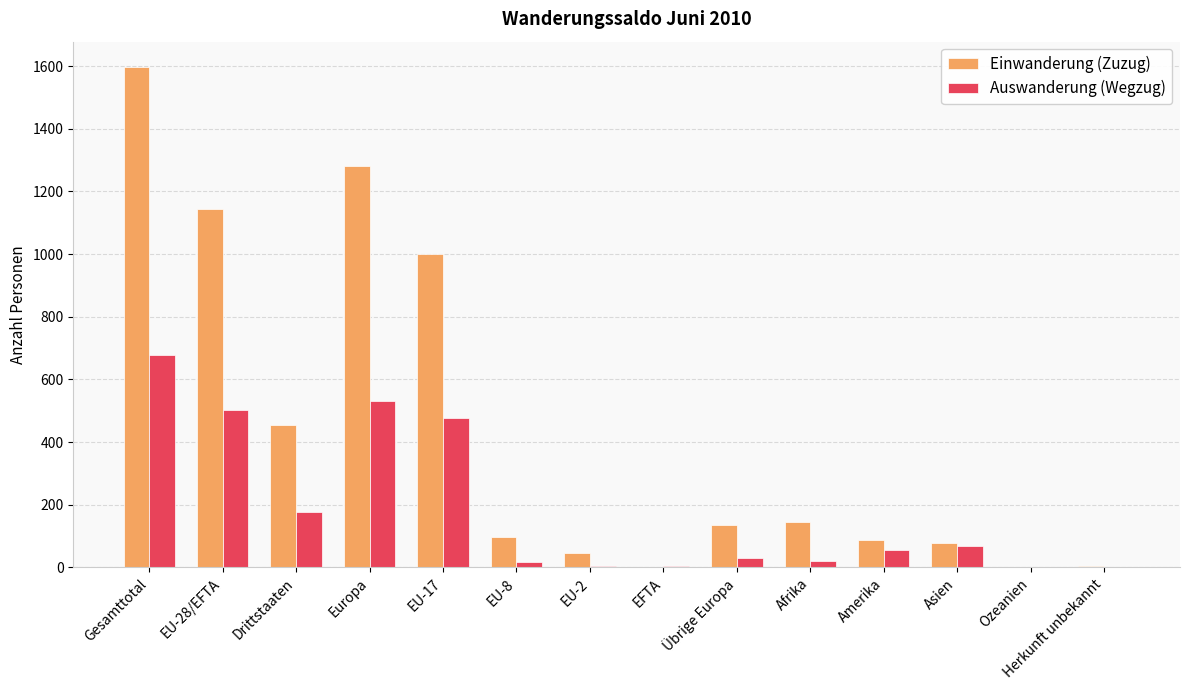

At which category is the sum across all series the highest?

Gesamttotal